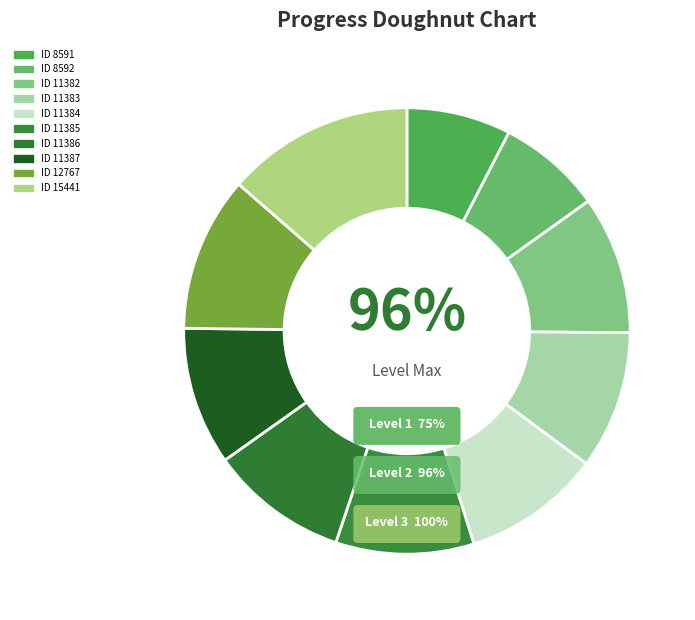

What percentage is the ID 15441 slice, to the nearest percent?

14%